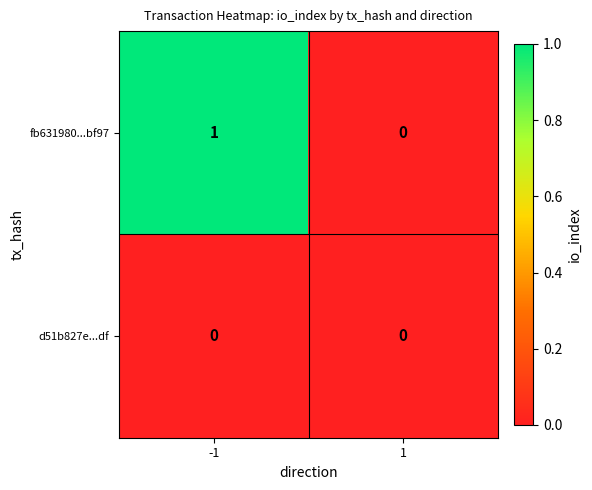

Reading left to right, transcribe all the data shown in this chart.

fb631980...bf97: 1	0
d51b827e...df: 0	0